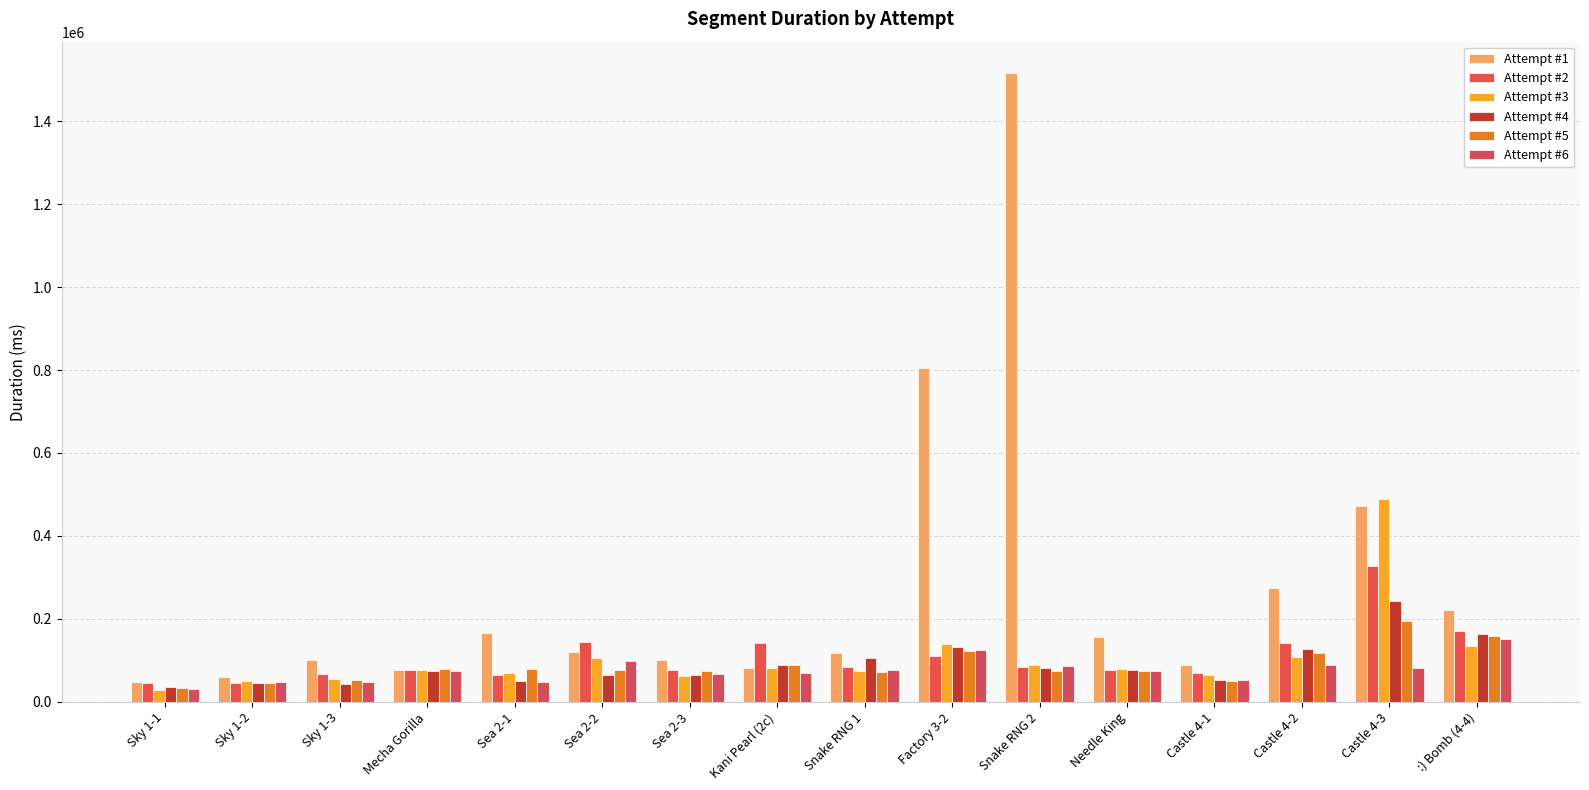

Rank the categories by Attempt #6 value from lowest to highest.

Sky 1-1, Sky 1-2, Sea 2-1, Sky 1-3, Castle 4-1, Sea 2-3, Kani Pearl (2c), Needle King, Mecha Gorilla, Snake RNG 1, Castle 4-3, Snake RNG 2, Castle 4-2, Sea 2-2, Factory 3-2, :) Bomb (4-4)